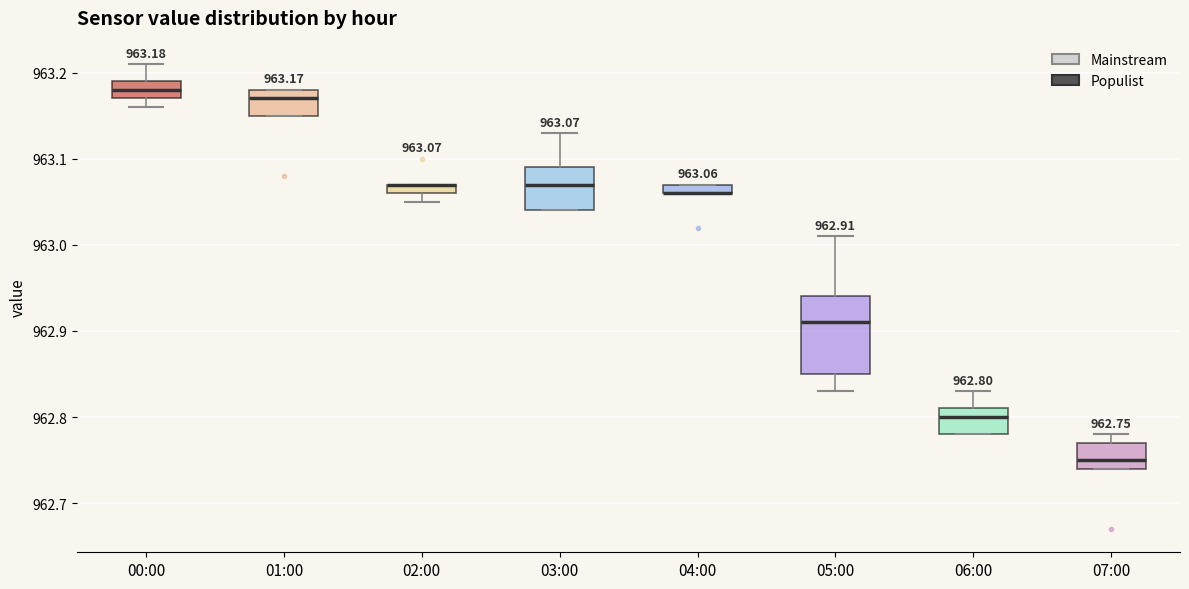

Comparing the boxes themselves (not the whiskers), which one is the tallest?

05:00